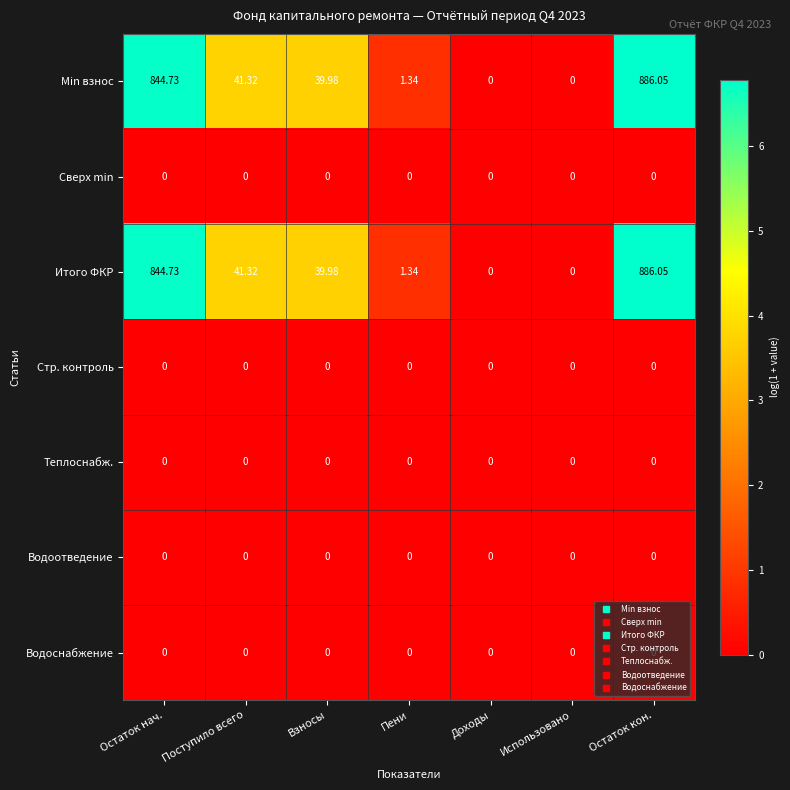

At which label is Итого ФКР closest to 443?

Поступило всего